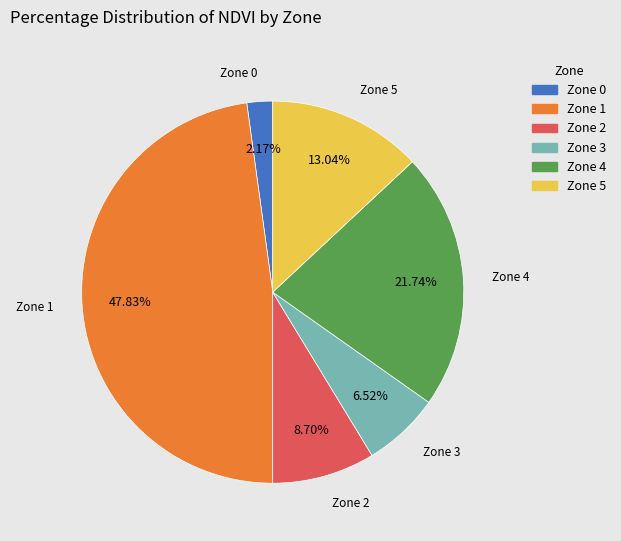

Which has a higher value, Zone 2 or Zone 0?

Zone 2